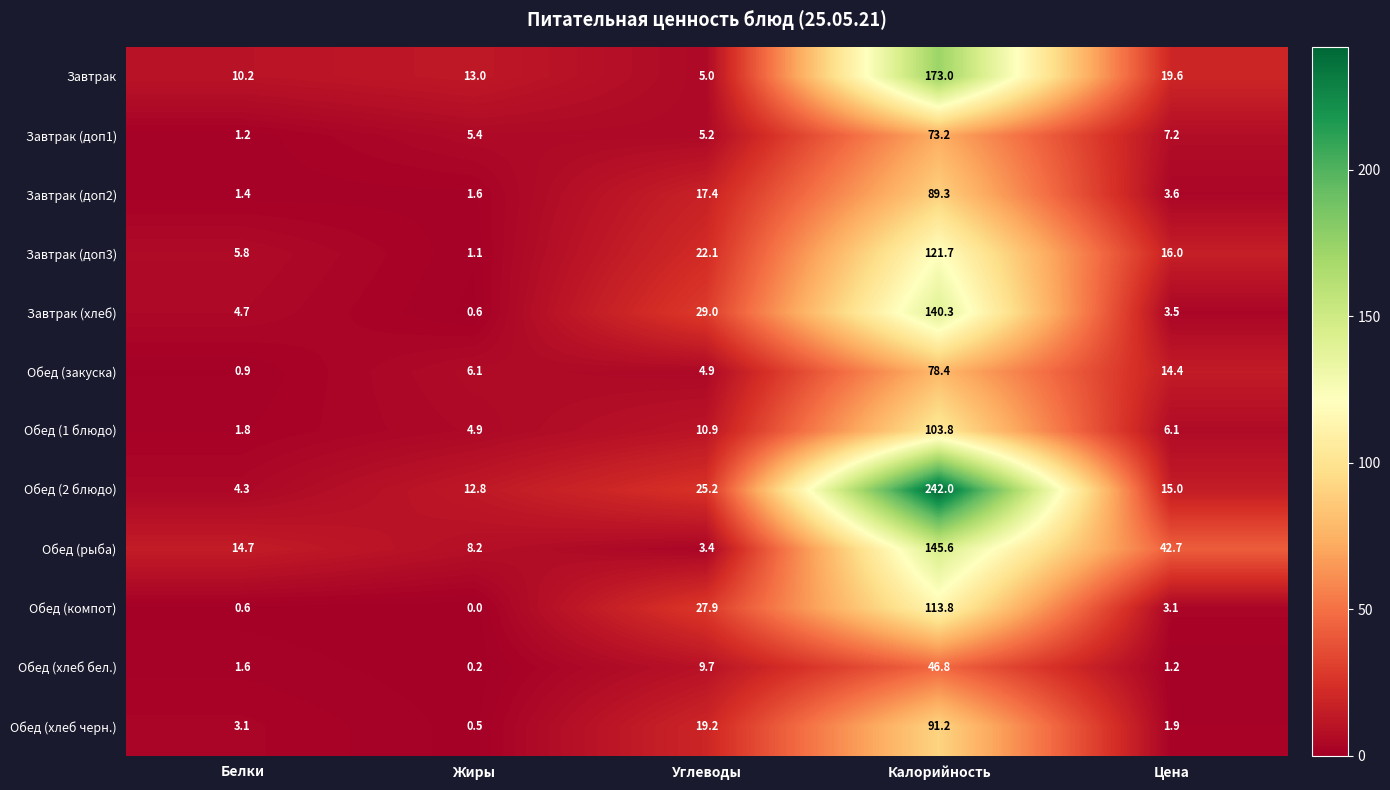

At Калорийность, list the series in order from largest to smallest.

Обед (2 блюдо), Завтрак, Обед (рыба), Завтрак (хлеб), Завтрак (доп3), Обед (компот), Обед (1 блюдо), Обед (хлеб черн.), Завтрак (доп2), Обед (закуска), Завтрак (доп1), Обед (хлеб бел.)